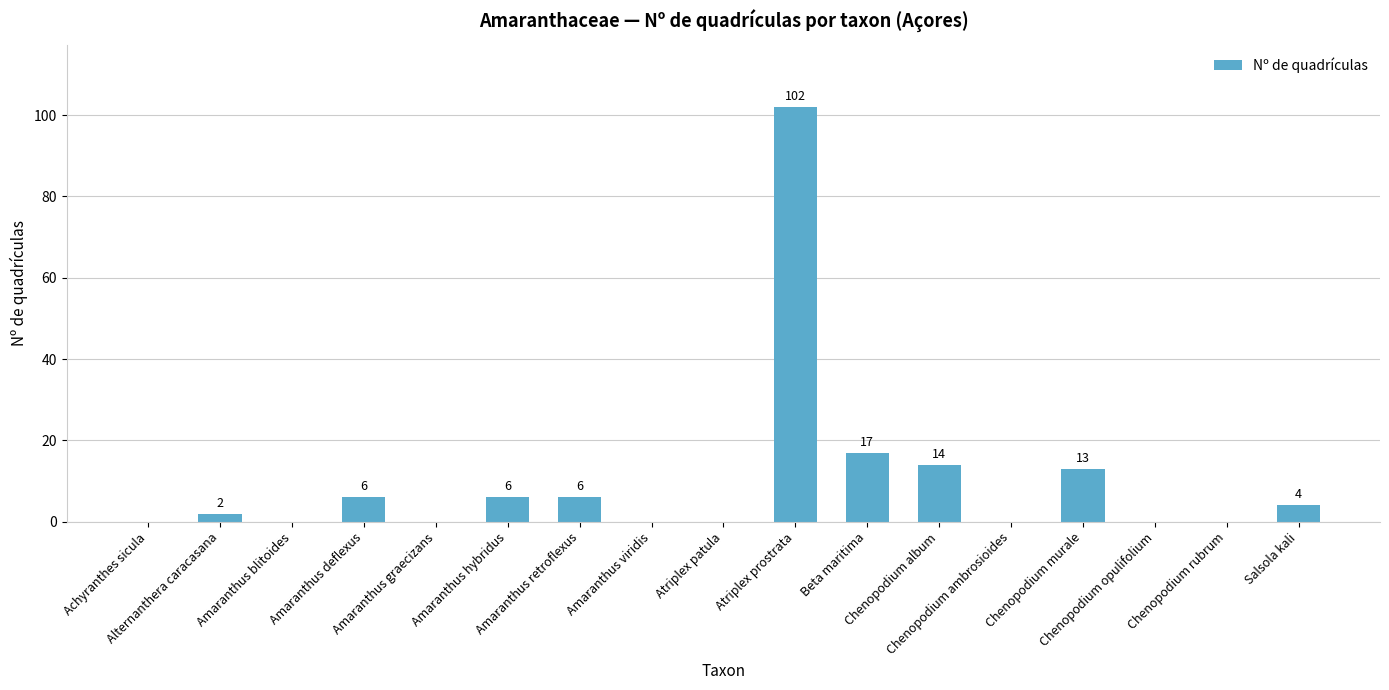

Reading left to right, extract all data points from this chart.

0	2	0	6	0	6	6	0	0	102	17	14	0	13	0	0	4